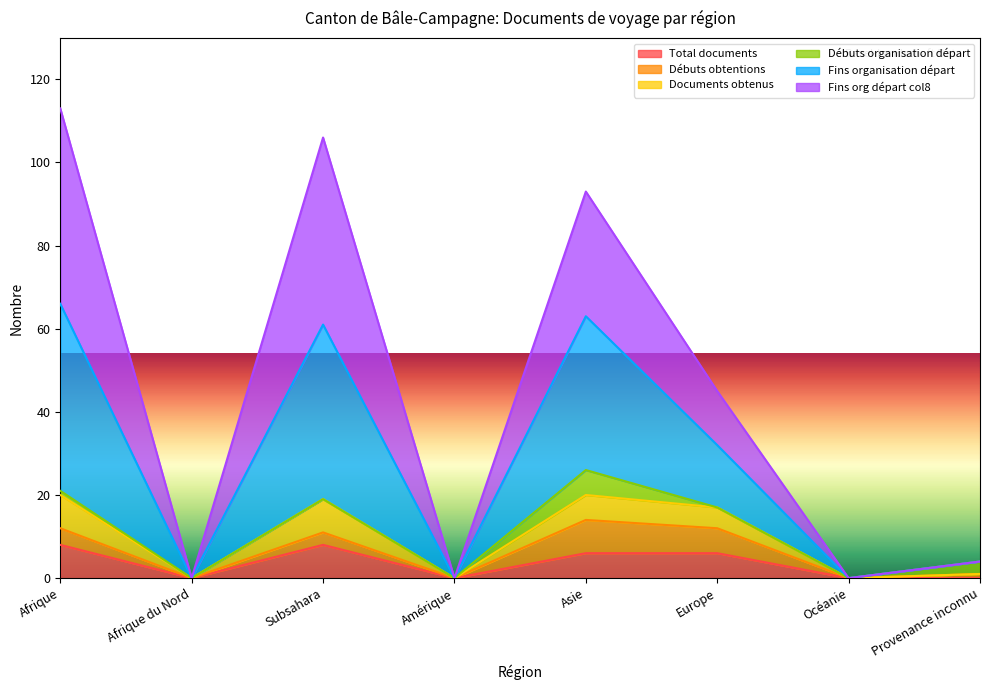

True or false: Total documents and Fins organisation départ cross at least once.

False